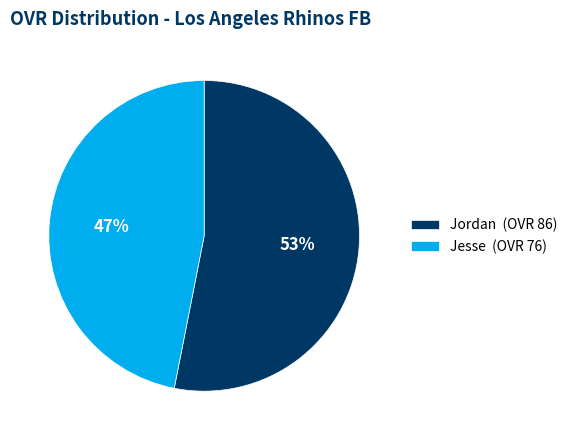

How many slices are in this pie chart?

2